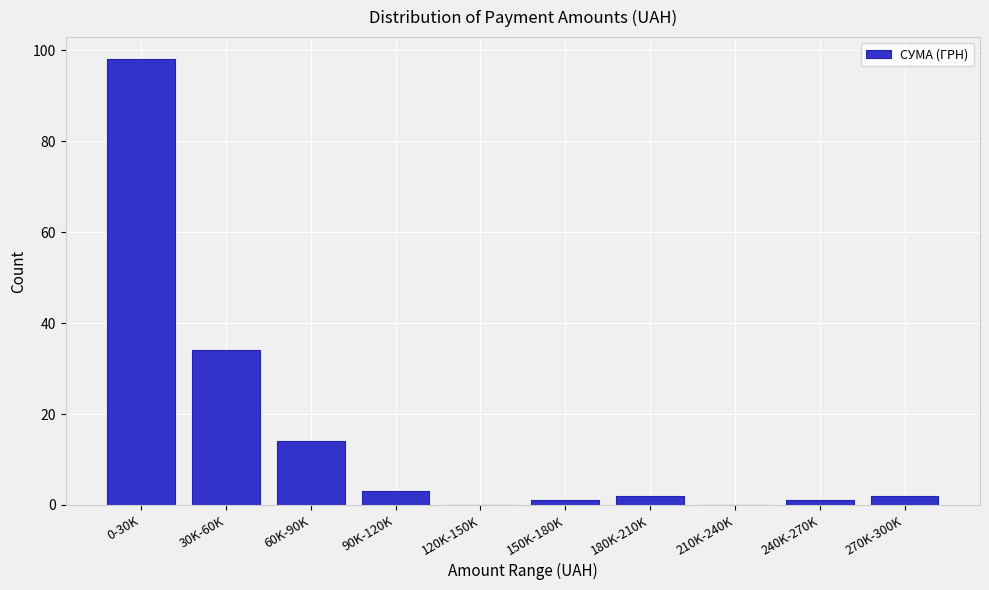

Reading left to right, extract all data points from this chart.

0-30K=98	30K-60K=34	60K-90K=14	90K-120K=3	120K-150K=0	150K-180K=1	180K-210K=2	210K-240K=0	240K-270K=1	270K-300K=2